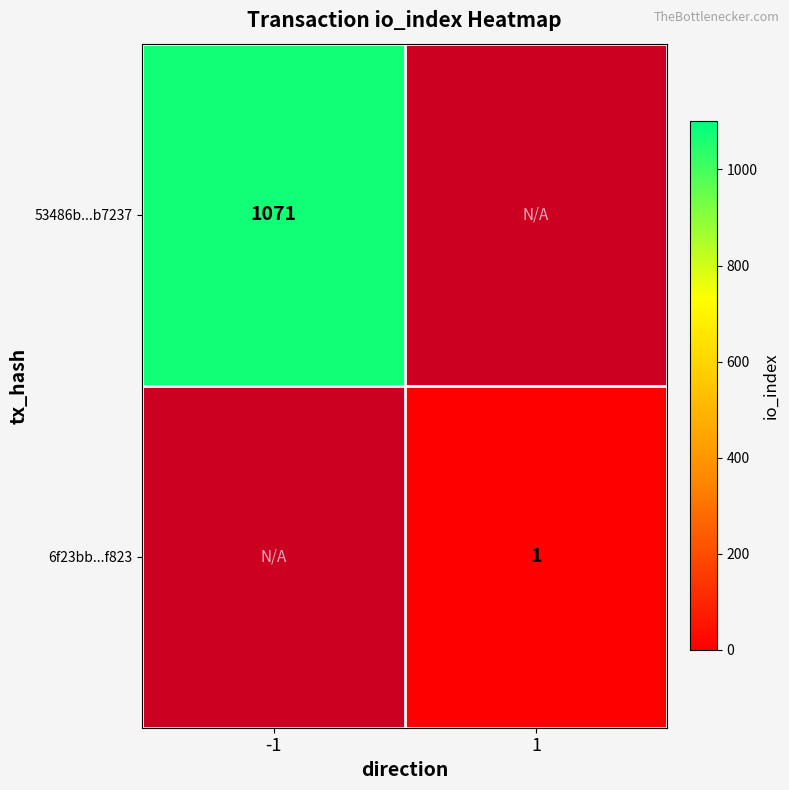

At how many categories does at least one series exceed 702?

1